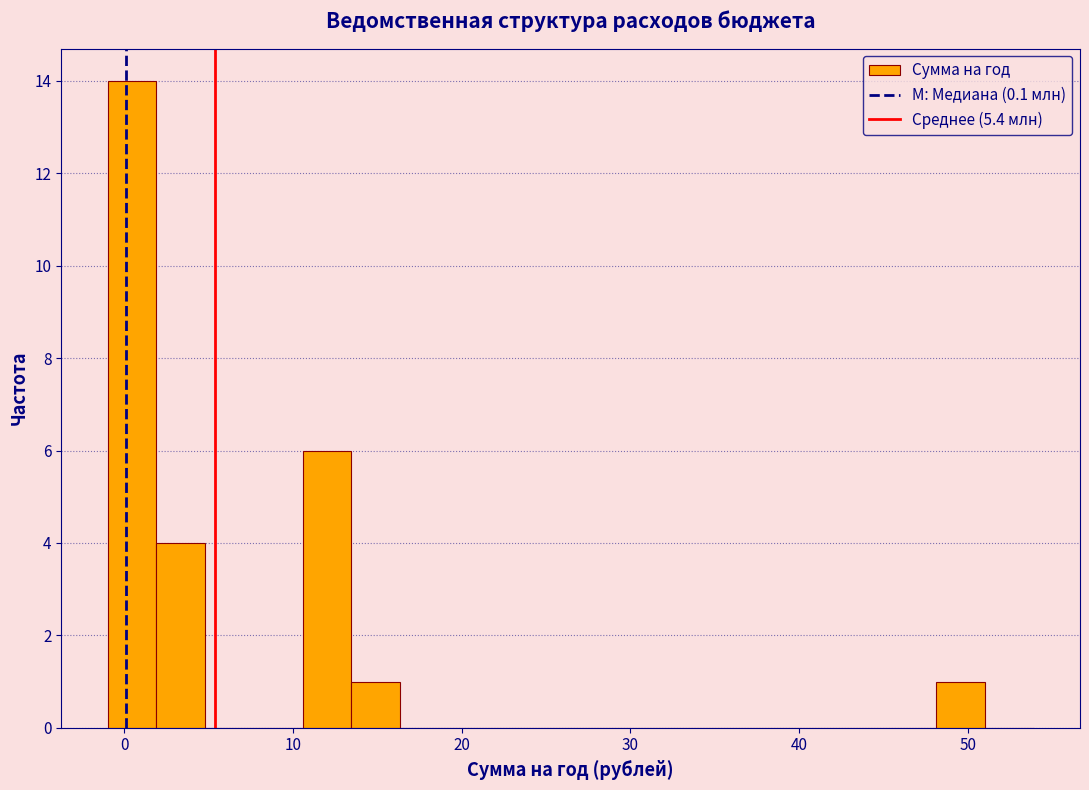

Around what value on the x-axis is the tallest bar? Give the approximate position of its centre, as read against the axis.

0